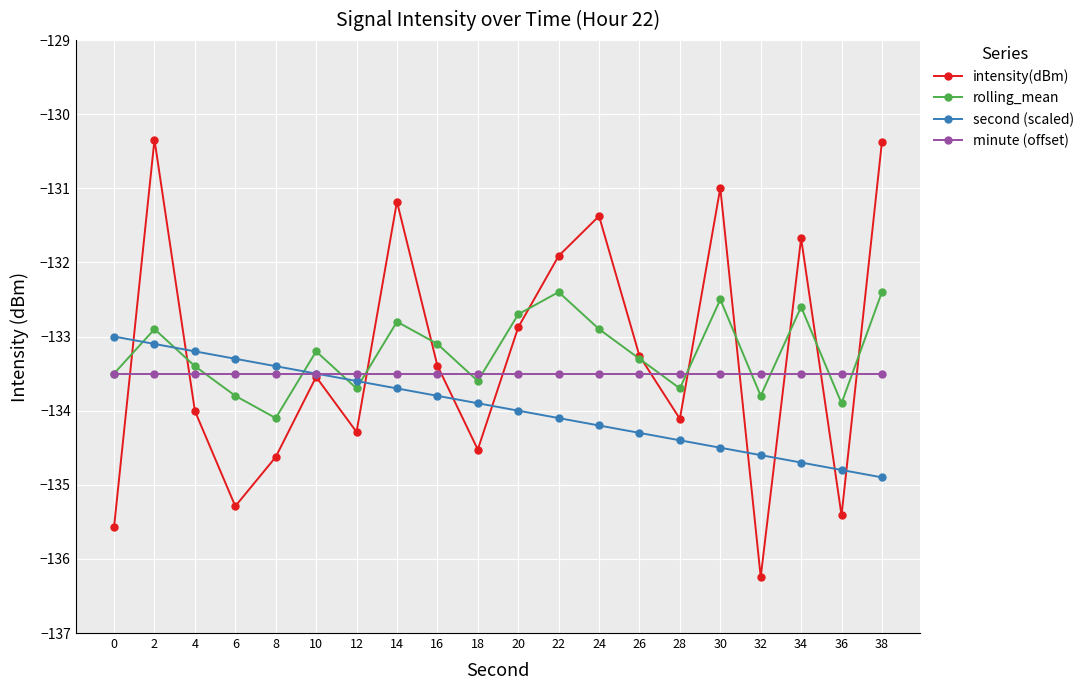

What is the difference between the second highest and second lowest values in the intensity(dBm) series?

5.2